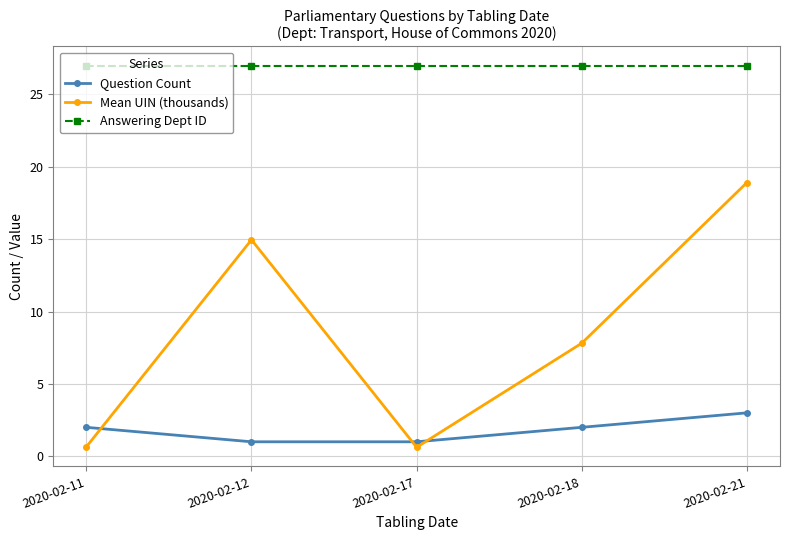

What is the value of the Mean UIN (thousands) point at the 1st from the left?

0.6